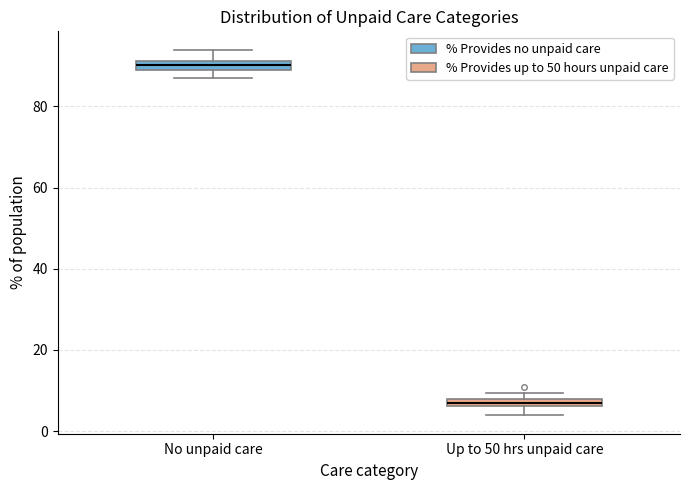

Which box's median line is the lowest?

Up to 50 hrs unpaid care